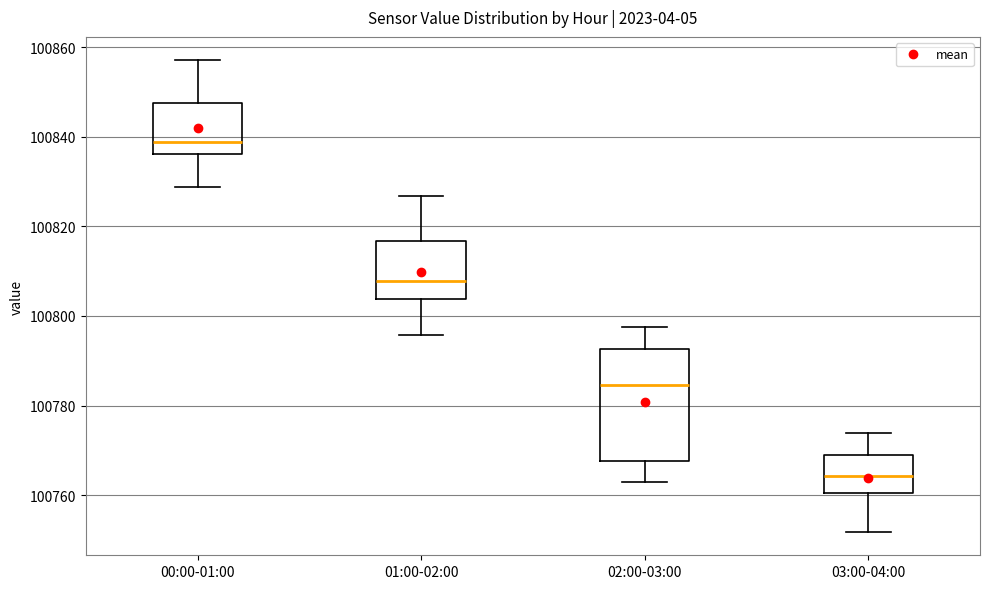

Reading left to right, transcribe this box plot: for each box, give where its median line is, the range the box spans, and where its two whiskers end, as read against the y-axis. The values are not printed on the chart, so give them approximately, as read against the axis.

00:00-01:00: median 100838, box 100836 to 100848, whiskers 100828 to 100858
01:00-02:00: median 100808, box 100804 to 100816, whiskers 100796 to 100826
02:00-03:00: median 100784, box 100768 to 100792, whiskers 100762 to 100798
03:00-04:00: median 100764, box 100760 to 100768, whiskers 100752 to 100774